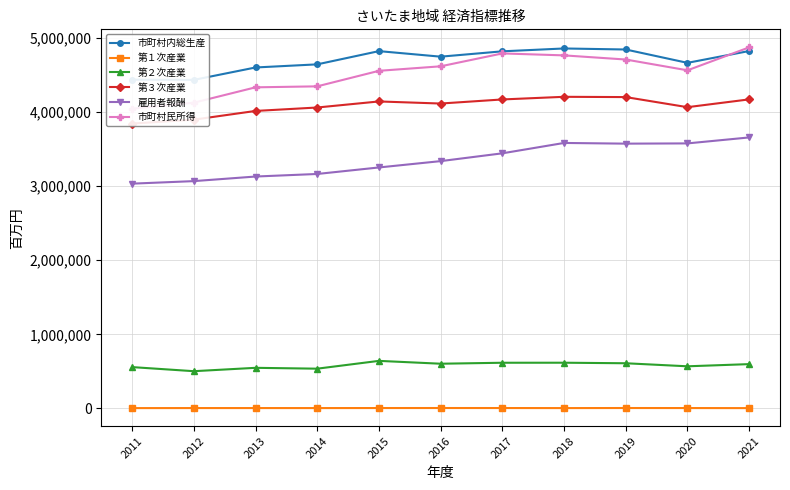

The value of 雇用者報酬 at 2020 is 3576662. True or false?

True